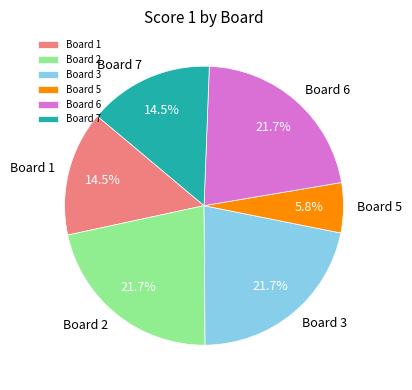

To the nearest percent, what is the average slice percentage?

17%